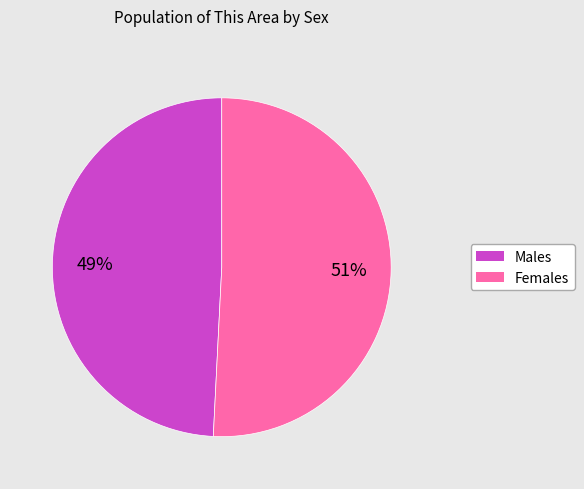

How many slices are in this pie chart?

2